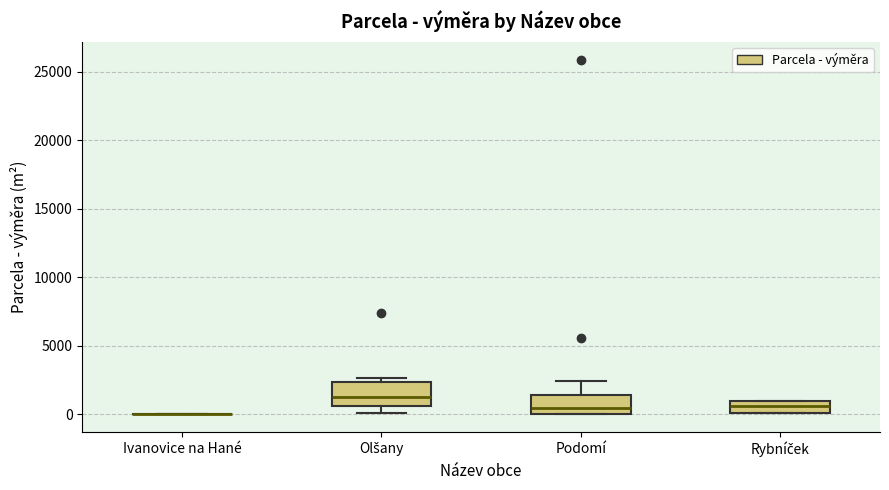

Reading left to right, transcribe this box plot: for each box, give where its median line is, the range the box spans, and where its two whiskers end, as read against the y-axis. The values are not printed on the chart, so give them approximately, as read against the axis.

Ivanovice na Hané: box collapsed to a line at 0, whiskers 0 to 0
Olšany: median 1500, box 500 to 2500, whiskers 0 to 2500 (just above the box's upper edge)
Podomí: median 500, box 0 to 1500, whiskers 0 to 2500
Rybníček: median 500, box 0 to 1000, whiskers 0 to 1000